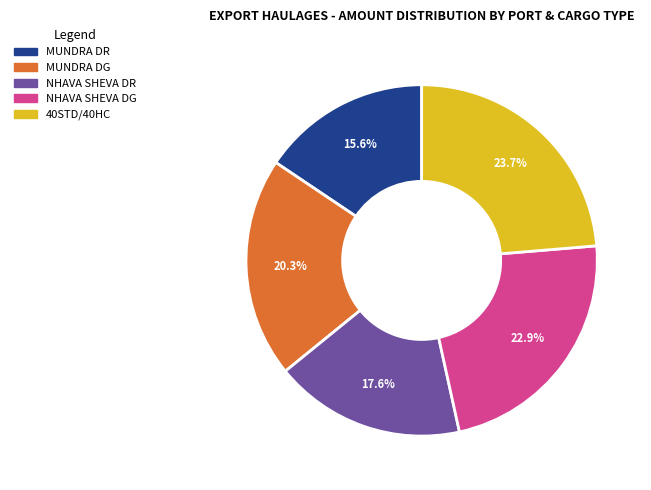

How much of the chart is everything except 40STD/40HC?

76.3%